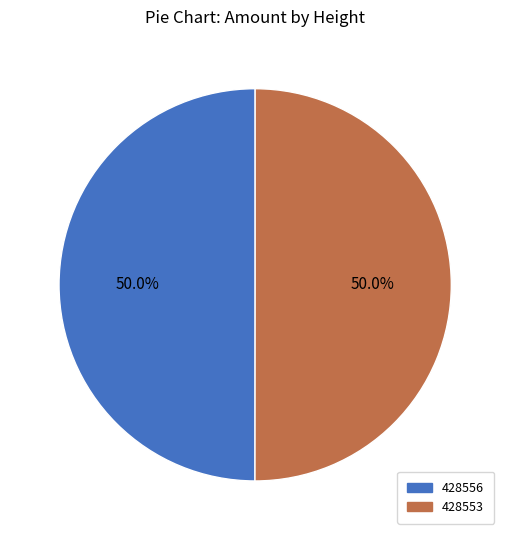

Is the sum of 428553 and 428556 greater than half?

Yes